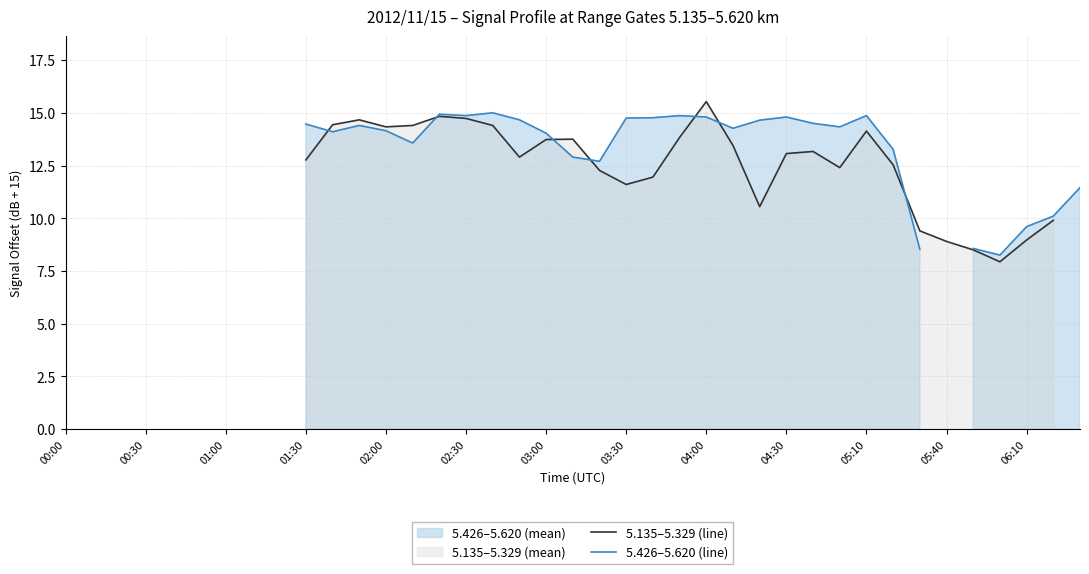

In 5.135–5.329 (line), how many points are higher than both neighbors (excluding endpoints)?

6